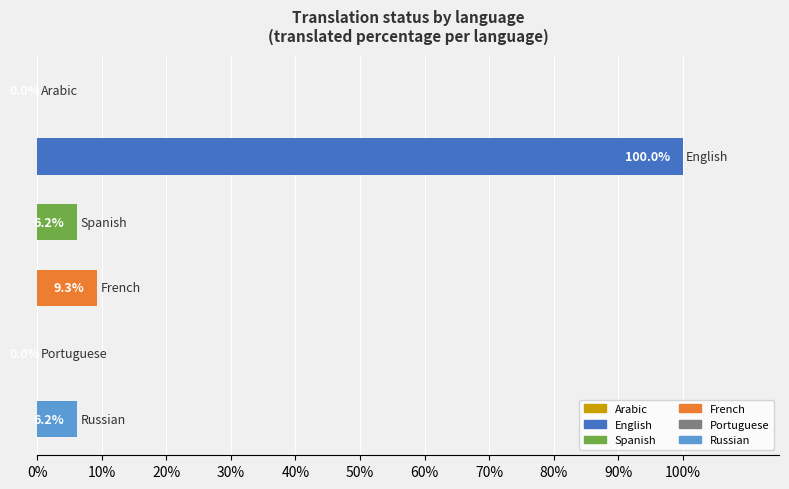

What is the greatest value displayed?

100.0